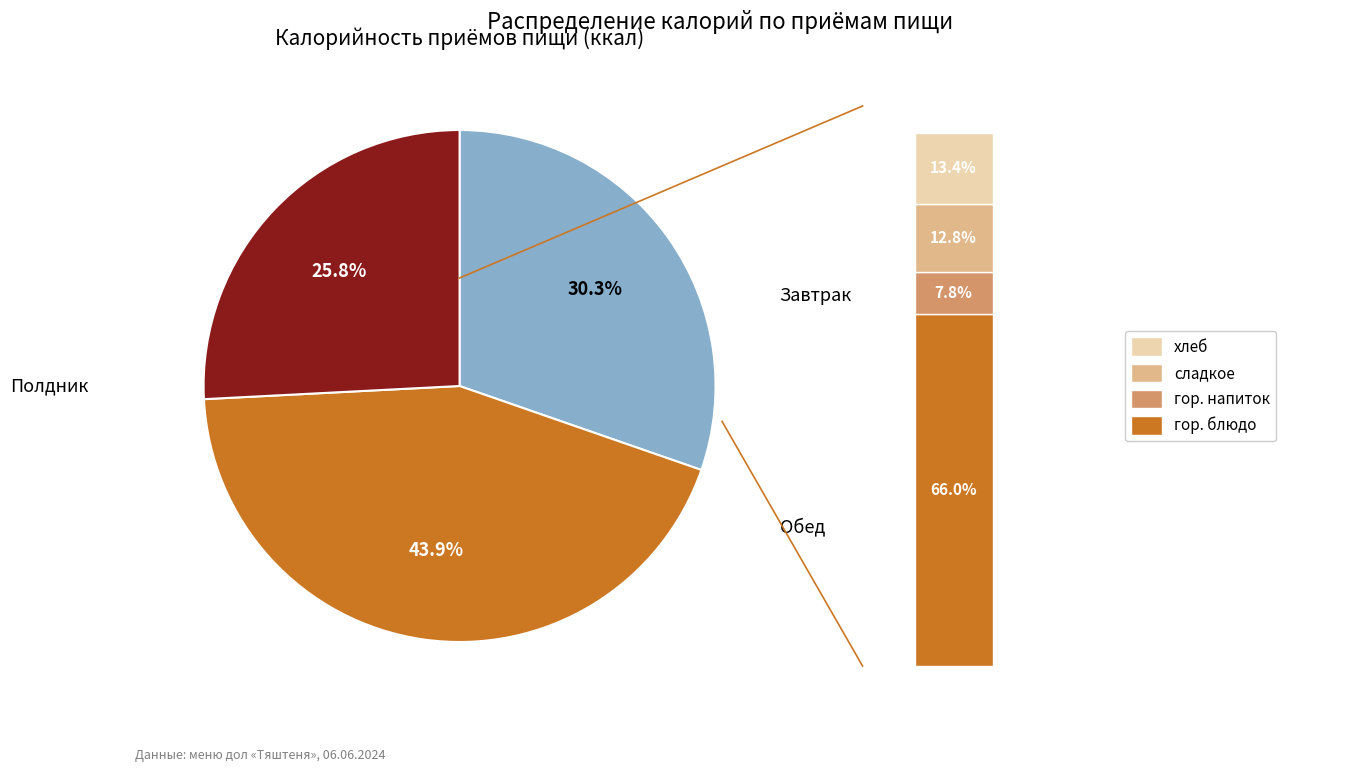

To the nearest percent, what is the difference between the largest and smallest slice percentages?

18%